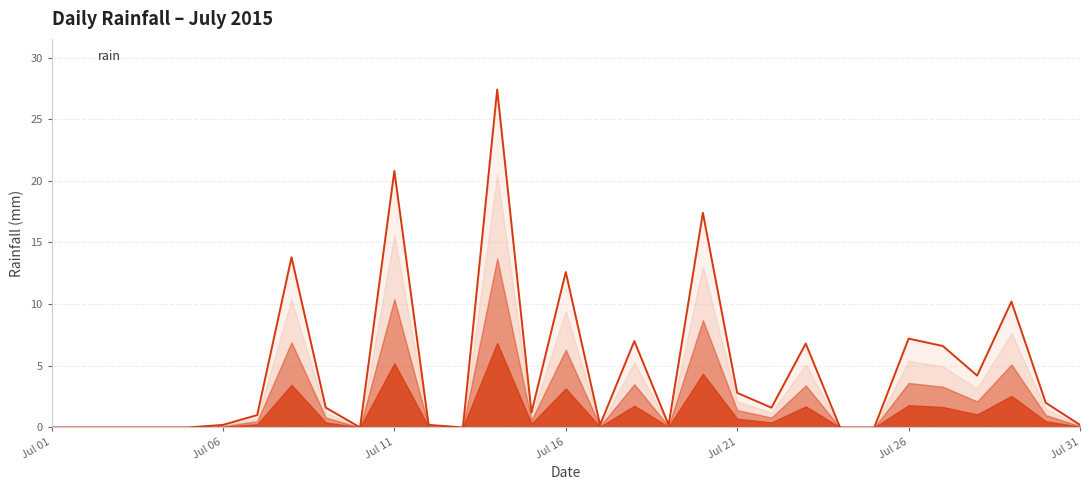

What is the difference between the maximum and minimum values?

27.4